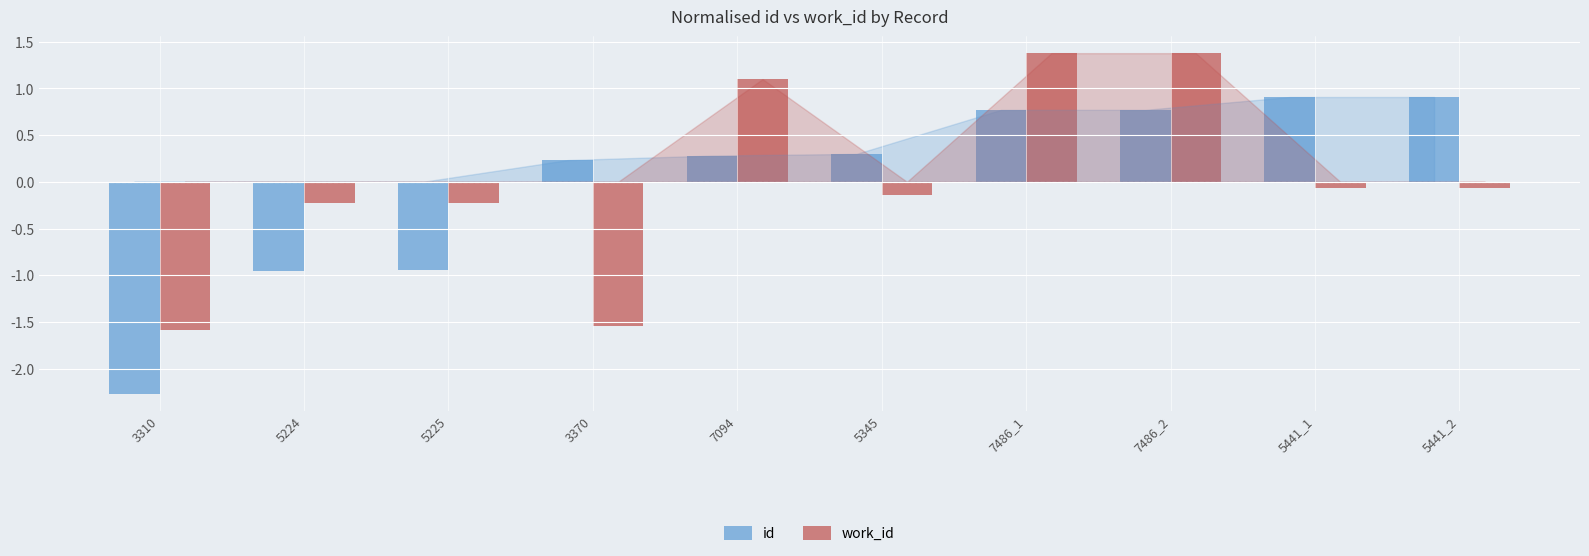

Which category has the lowest value in the id series?

3310